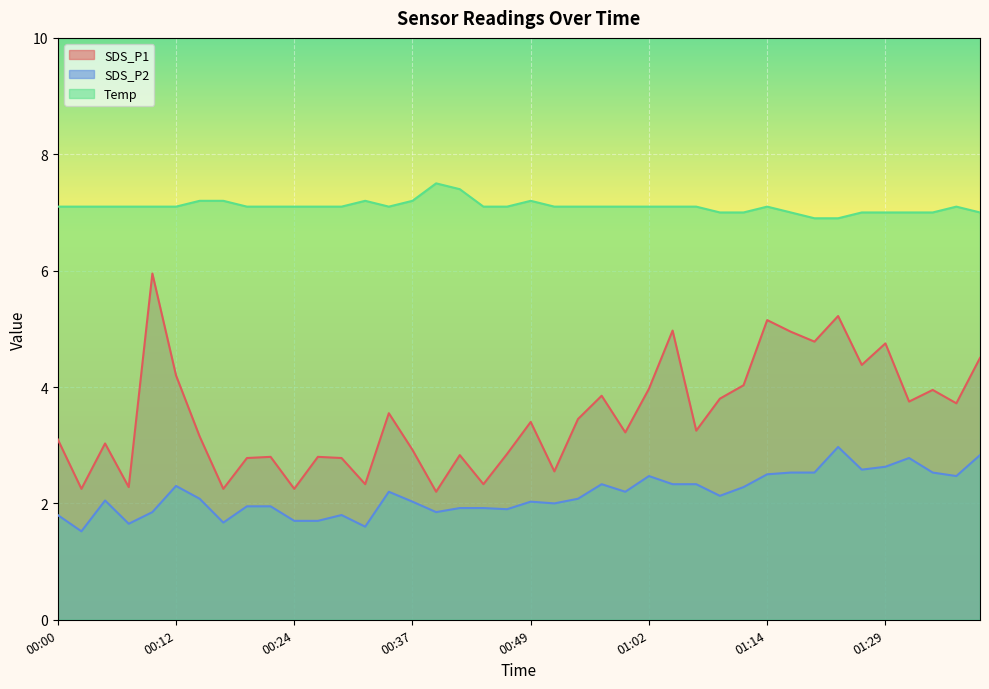

Reading left to right, extract all data points from this chart.

SDS_P1: 00:00=3.1	00:03=2.2	00:05=3.0	00:07=2.3	00:10=6.0	00:12=4.2	00:15=3.1	00:17=2.2	00:20=2.8	00:22=2.8	00:24=2.2	00:27=2.8	00:29=2.8	00:32=2.3	00:34=3.5	00:37=2.9	00:39=2.2	00:42=2.8	00:44=2.3	00:47=2.9	00:49=3.4	00:52=2.5	00:55=3.5	00:57=3.9	01:00=3.2	01:02=4.0	01:05=5.0	01:07=3.2	01:10=3.8	01:12=4.0	01:14=5.2	01:17=5.0	01:20=4.8	01:23=5.2	01:26=4.4	01:29=4.8	01:32=3.8	01:34=4.0	01:37=3.7	01:40=4.5
SDS_P2: 00:00=1.8	00:03=1.5	00:05=2.0	00:07=1.6	00:10=1.9	00:12=2.3	00:15=2.1	00:17=1.7	00:20=1.9	00:22=1.9	00:24=1.7	00:27=1.7	00:29=1.8	00:32=1.6	00:34=2.2	00:37=2.0	00:39=1.9	00:42=1.9	00:44=1.9	00:47=1.9	00:49=2.0	00:52=2.0	00:55=2.1	00:57=2.3	01:00=2.2	01:02=2.5	01:05=2.3	01:07=2.3	01:10=2.1	01:12=2.3	01:14=2.5	01:17=2.5	01:20=2.5	01:23=3.0	01:26=2.6	01:29=2.6	01:32=2.8	01:34=2.5	01:37=2.5	01:40=2.8
Temp: 00:00=7.1	00:03=7.1	00:05=7.1	00:07=7.1	00:10=7.1	00:12=7.1	00:15=7.2	00:17=7.2	00:20=7.1	00:22=7.1	00:24=7.1	00:27=7.1	00:29=7.1	00:32=7.2	00:34=7.1	00:37=7.2	00:39=7.5	00:42=7.4	00:44=7.1	00:47=7.1	00:49=7.2	00:52=7.1	00:55=7.1	00:57=7.1	01:00=7.1	01:02=7.1	01:05=7.1	01:07=7.1	01:10=7.0	01:12=7.0	01:14=7.1	01:17=7.0	01:20=6.9	01:23=6.9	01:26=7.0	01:29=7.0	01:32=7.0	01:34=7.0	01:37=7.1	01:40=7.0